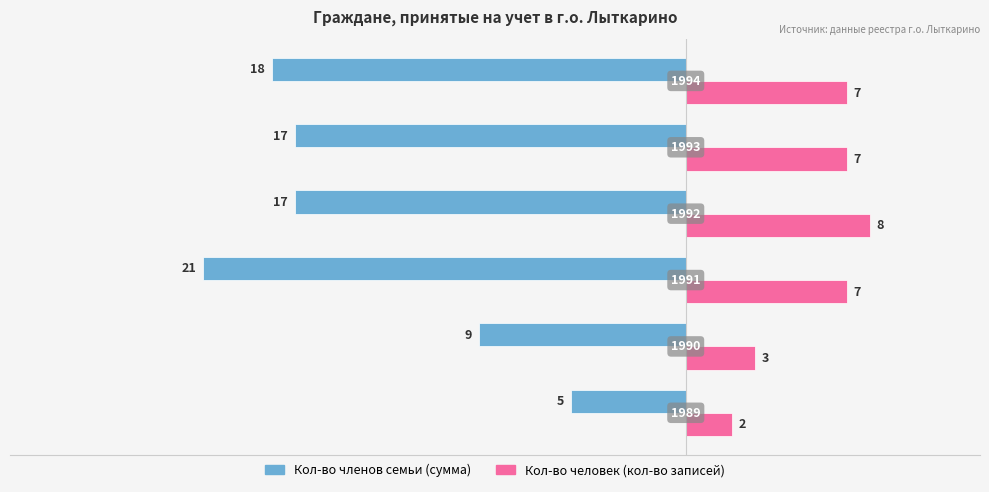

What are all the series names shown in the legend?

Кол-во членов семьи (сумма), Кол-во человек (кол-во записей)